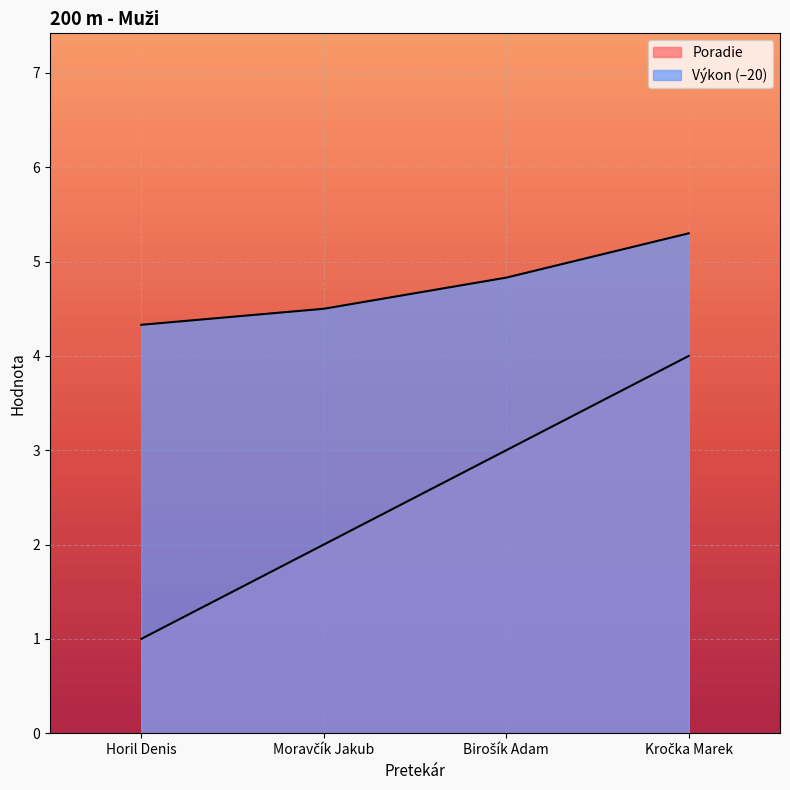

What is the difference between the second highest and minimum values in the Výkon series?

0.5